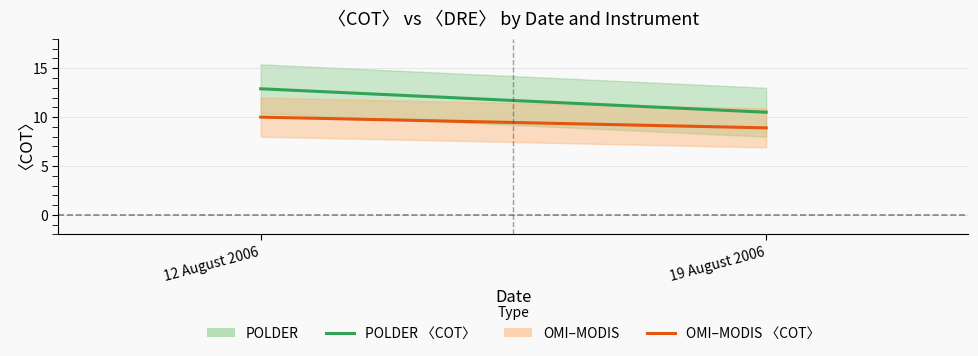

What is the maximum value shown in the chart?

12.9